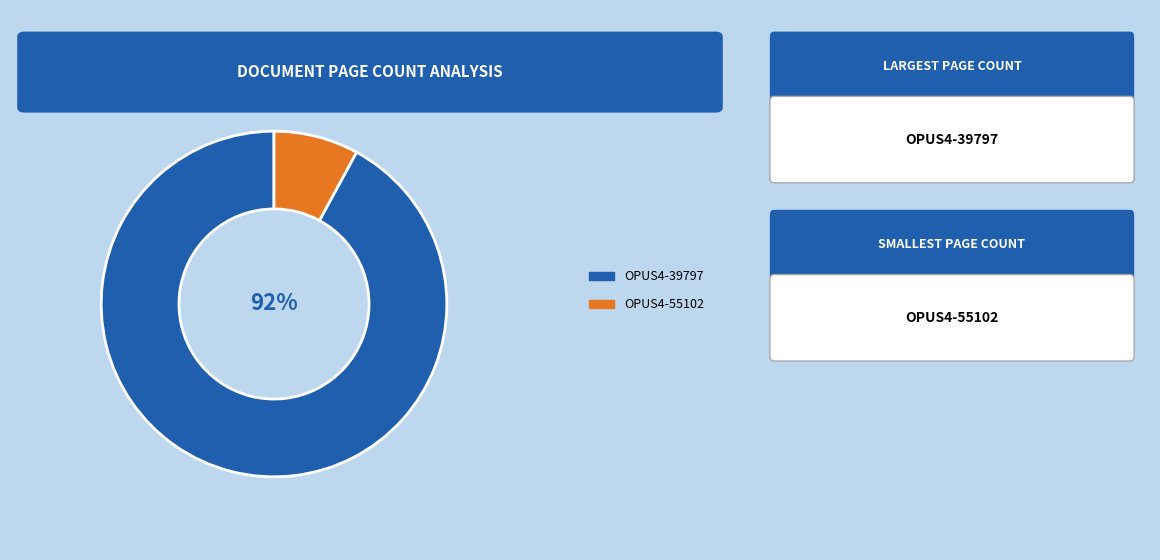

To the nearest percent, what is the difference between the largest and smallest slice percentages?

84%